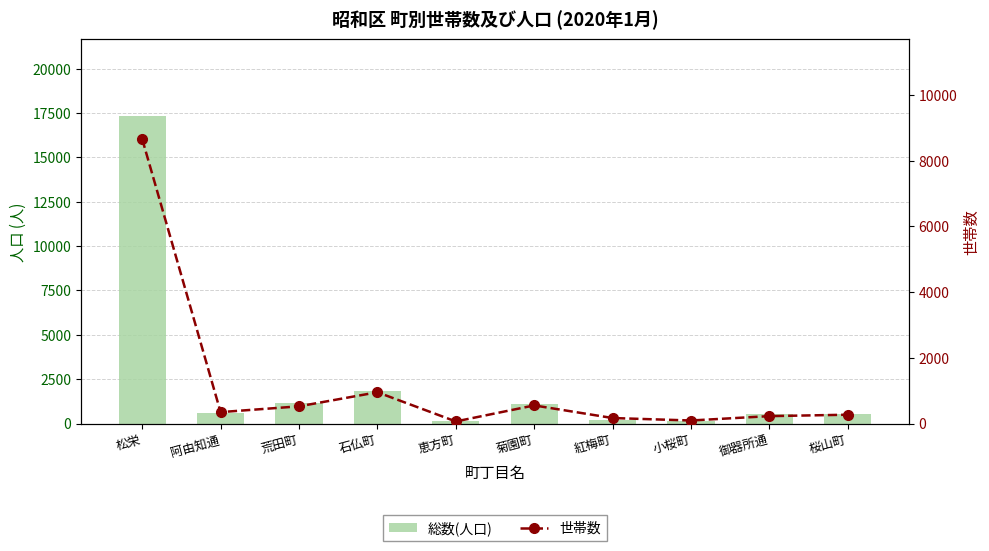

At how many categories does at least one series exceed 2822?

1